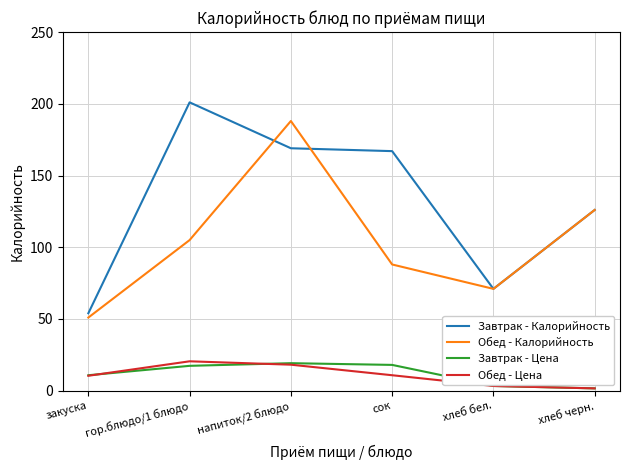

True or false: Завтрак - Калорийность and Завтрак - Цена intersect in this chart.

False